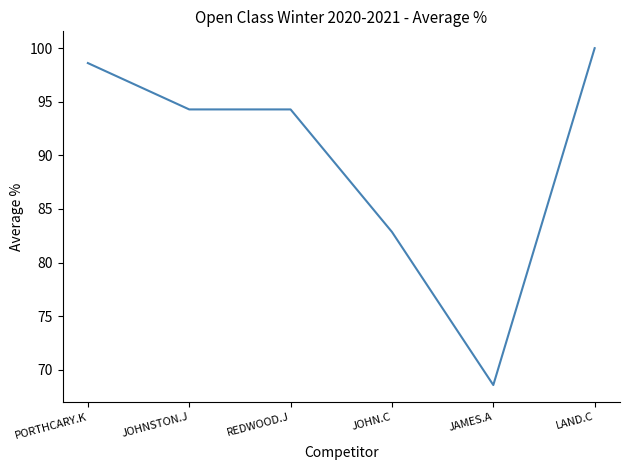

Is this an area chart (filled region under the line)?

No